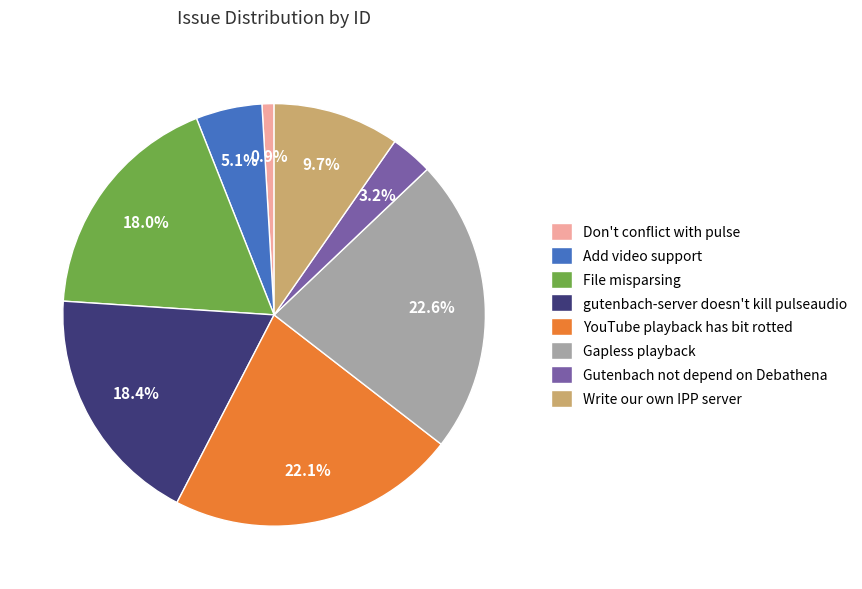

Is there a majority slice in this chart?

No